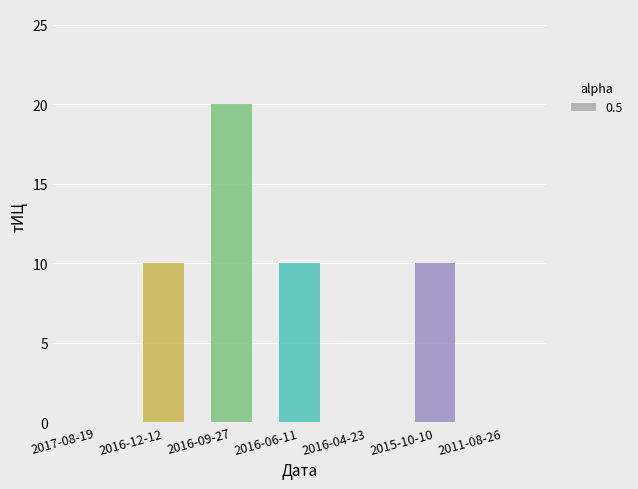

What is the ratio of the value at 2016-12-12 to the value at 2015-10-10?

1.0